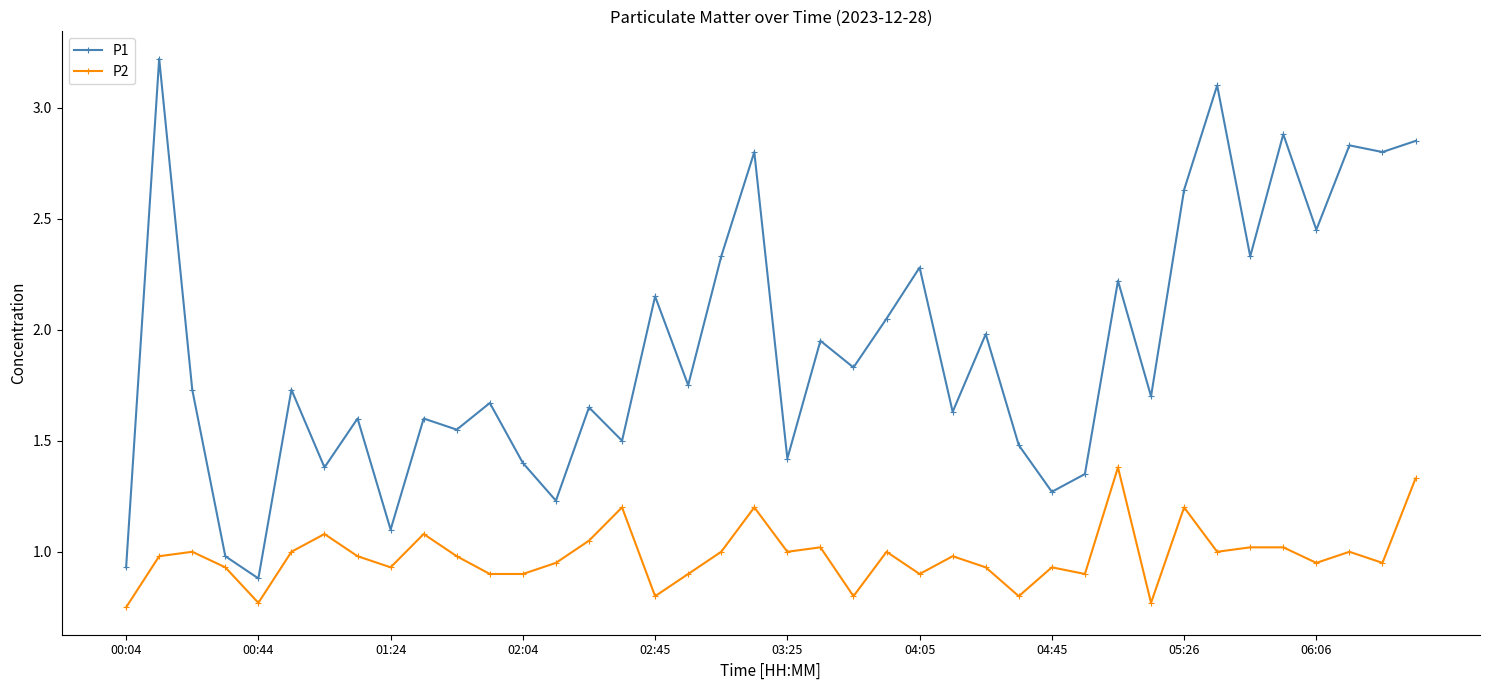

True or false: P1 has more than 1 interior local peaks.

True